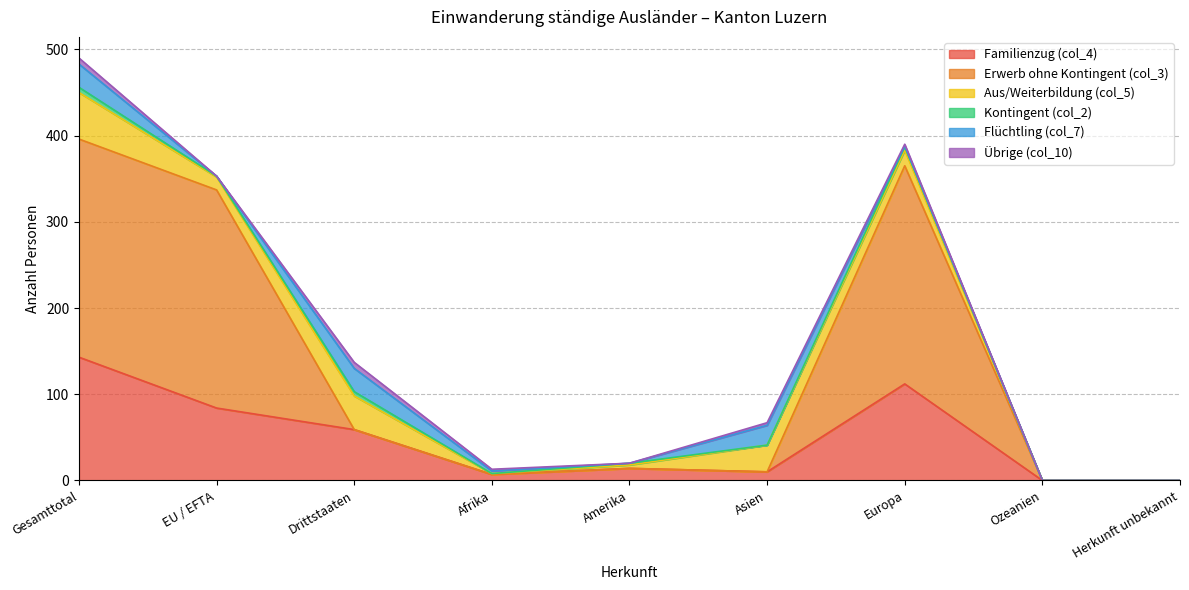

What is the label of the 8th point from the left?

Ozeanien